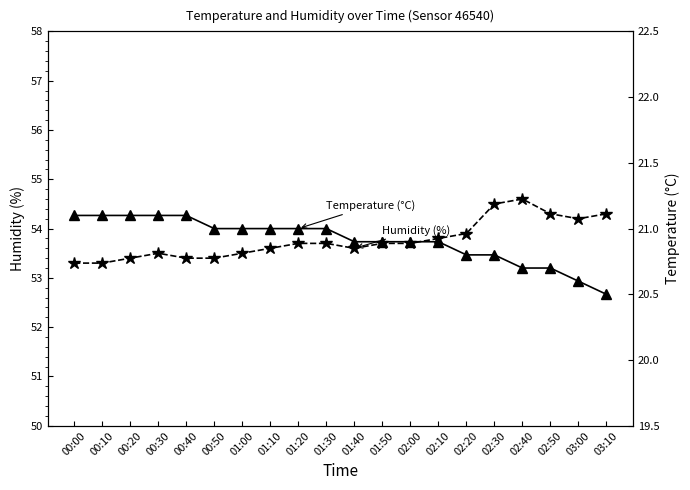

How many interior local peaks does the Humidity (%) series have?

2